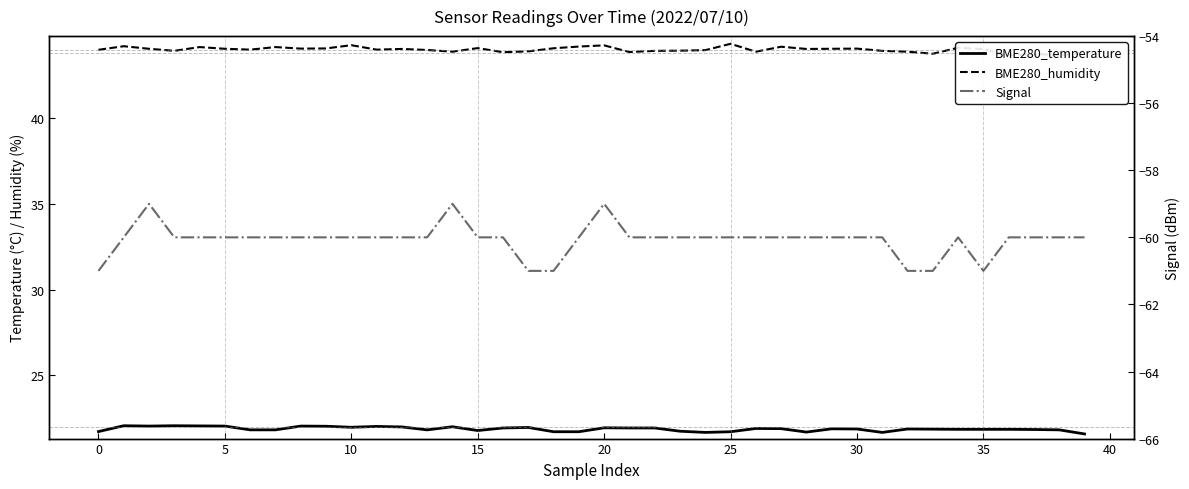

Reading right to left, extract all data points from this chart.

BME280_temperature: 21.6	21.8	21.8	21.8	21.8	21.8	21.9	21.9	21.7	21.9	21.9	21.7	21.9	21.9	21.7	21.7	21.7	21.9	21.9	21.9	21.7	21.7	21.9	21.9	21.8	22.0	21.8	22.0	22.0	22.0	22.0	22.0	21.8	21.8	22.0	22.0	22.1	22.0	22.1	21.7
BME280_humidity: 43.8	43.7	43.8	43.7	44.0	44.1	43.8	43.9	43.9	44.1	44.1	44.0	44.2	43.9	44.4	44.0	44.0	43.9	43.9	44.3	44.2	44.1	43.9	43.9	44.1	43.9	44.0	44.0	44.0	44.3	44.1	44.1	44.2	44.0	44.1	44.2	43.9	44.1	44.2	44.0
Signal: -60.0	-60.0	-60.0	-60.0	-61.0	-60.0	-61.0	-61.0	-60.0	-60.0	-60.0	-60.0	-60.0	-60.0	-60.0	-60.0	-60.0	-60.0	-60.0	-59.0	-60.0	-61.0	-61.0	-60.0	-60.0	-59.0	-60.0	-60.0	-60.0	-60.0	-60.0	-60.0	-60.0	-60.0	-60.0	-60.0	-60.0	-59.0	-60.0	-61.0